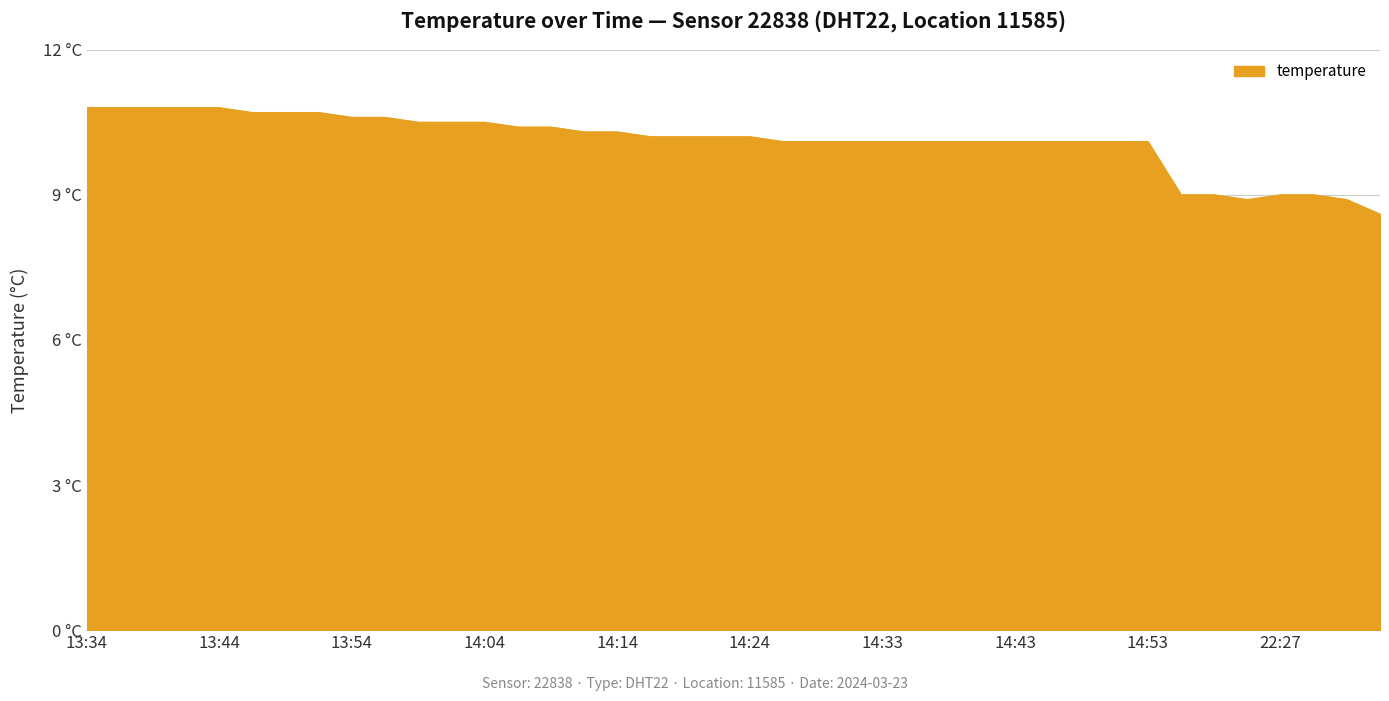

List the labels in order of value, largest first.

13:34, 13:36, 13:39, 13:41, 13:44, 13:46, 13:49, 13:51, 13:54, 13:56, 13:59, 14:01, 14:04, 14:06, 14:09, 14:11, 14:14, 14:16, 14:19, 14:21, 14:24, 14:26, 14:28, 14:31, 14:33, 14:36, 14:38, 14:41, 14:43, 14:46, 14:48, 14:51, 14:53, 22:19, 22:22, 22:27, 22:29, 22:24, 22:32, 22:34